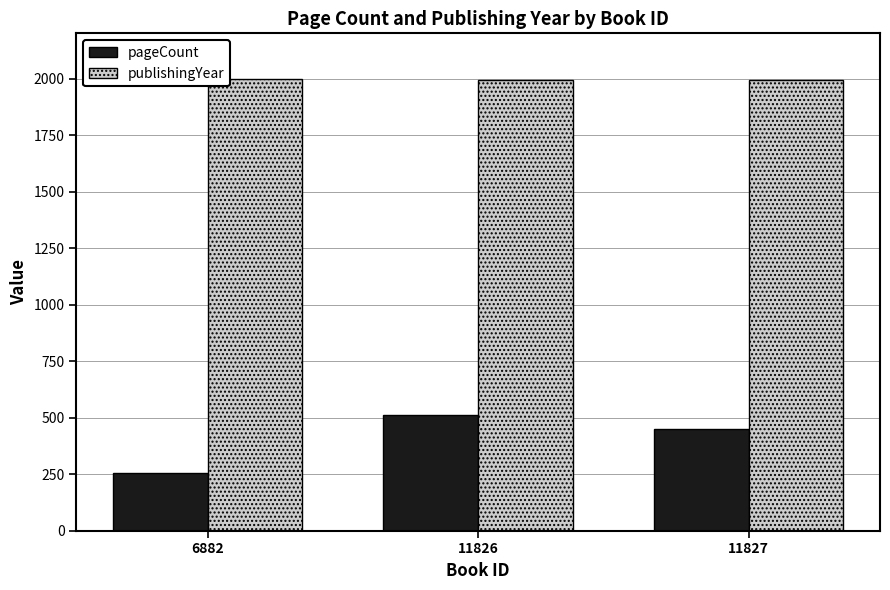

How many bars are there in total?

6